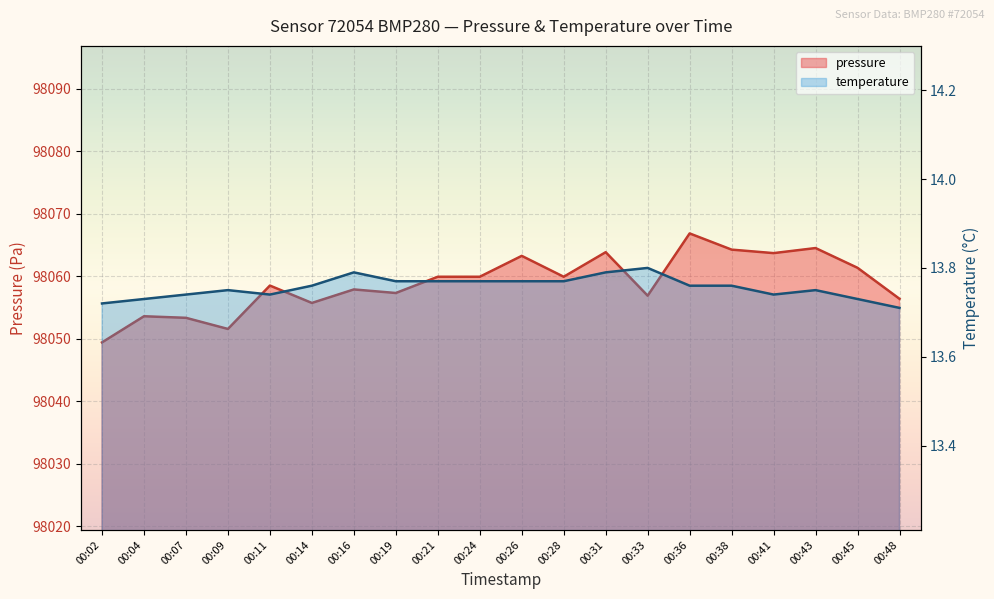

How many categories are shown in the chart?

20